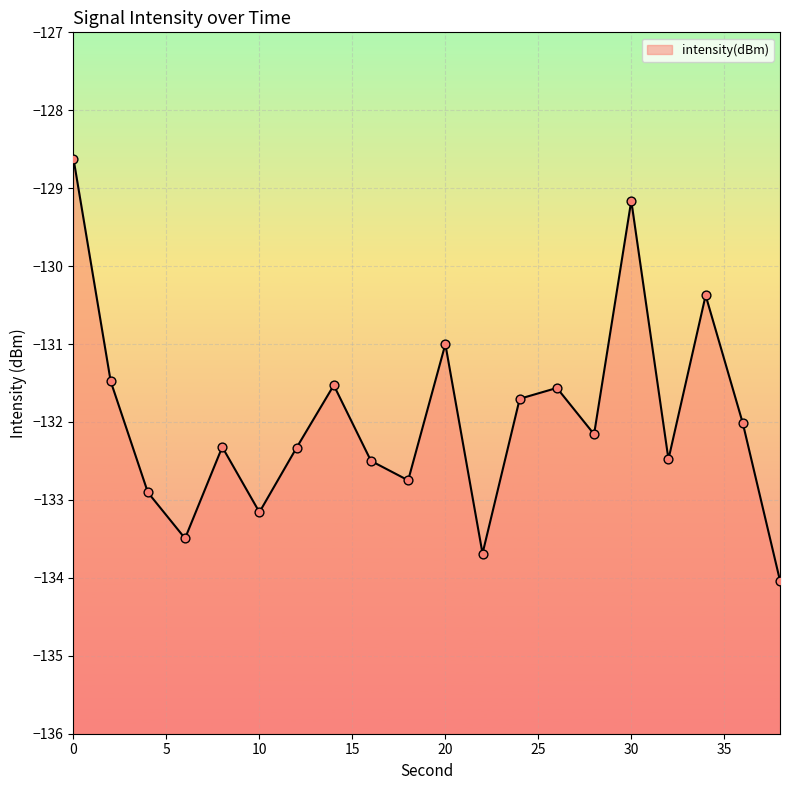

Between 8 and 14, which is larger?

14